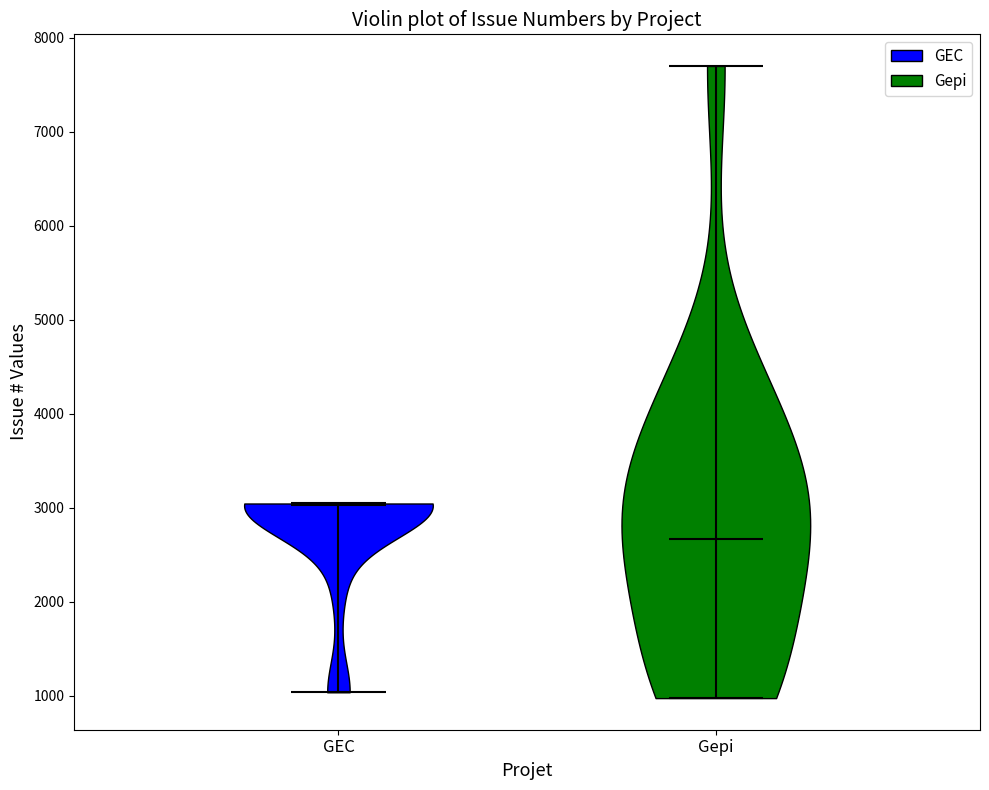

Reading left to right, read every violin against the y-axis: where its median line is, and the lowest and highest points it reaches. The values are not printed on the chart, so give them approximately, as read against the axis.

GEC: median line 3000, lowest point 1000, highest point 3000
Gepi: median line 2700, lowest point 1000, highest point 7700